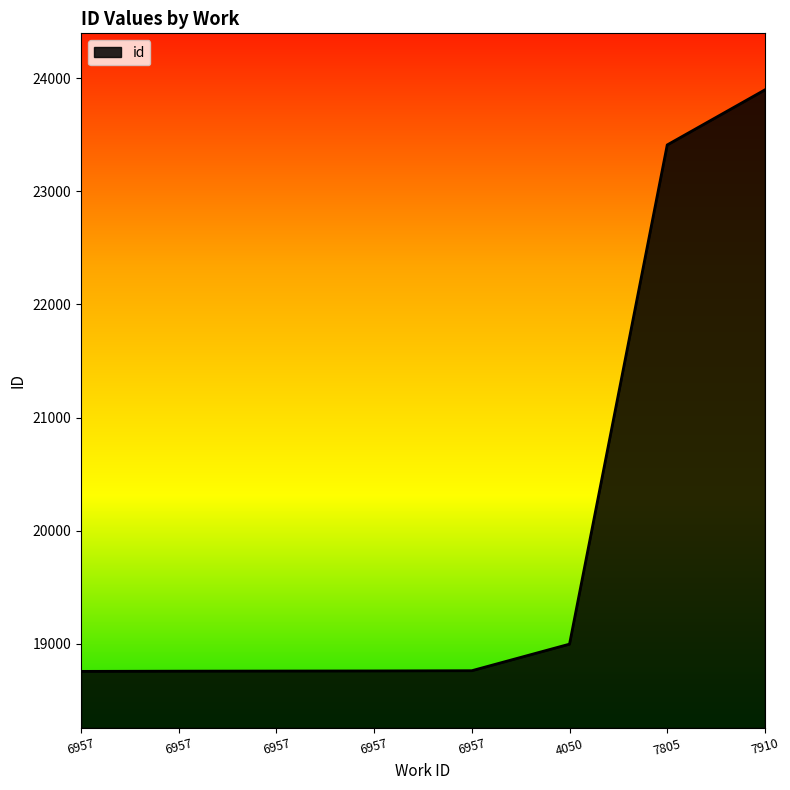

Count the number of categories in the chart.

8